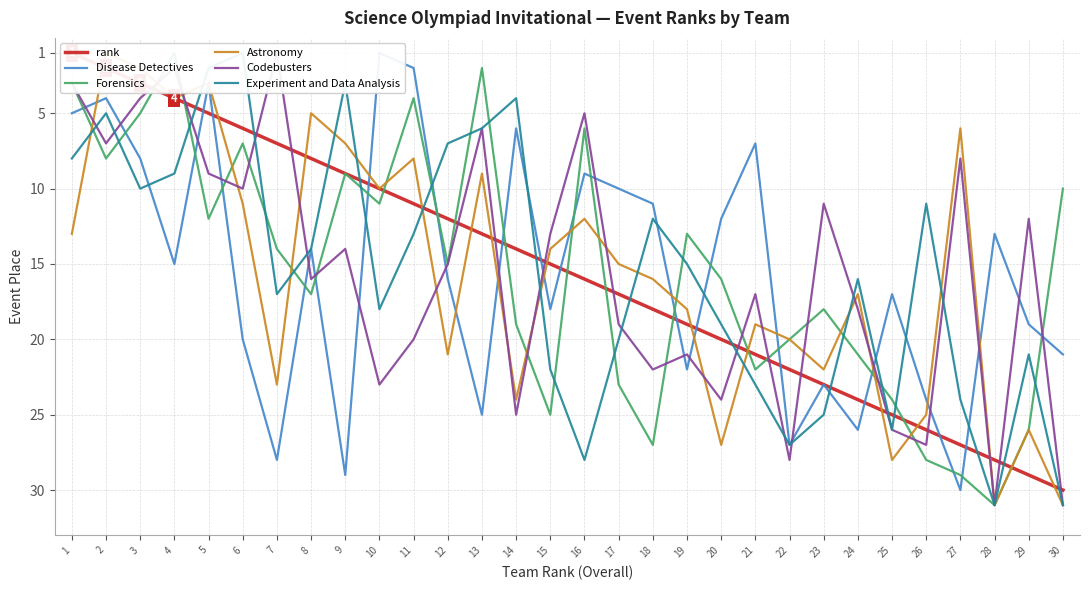

The Disease Detectives series shows 2 at 1. True or false?

False